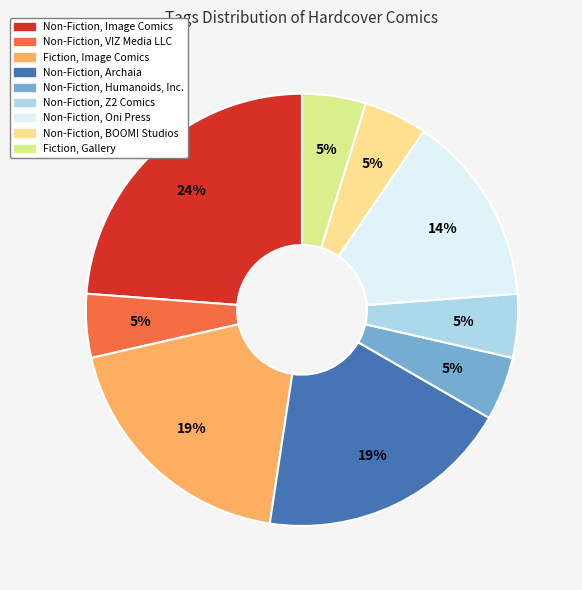

Is there any slice that represents more than half of the pie?

No